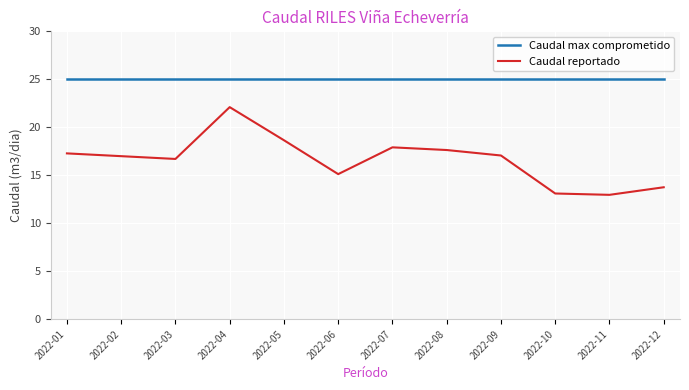

How many lines are shown in the chart?

2